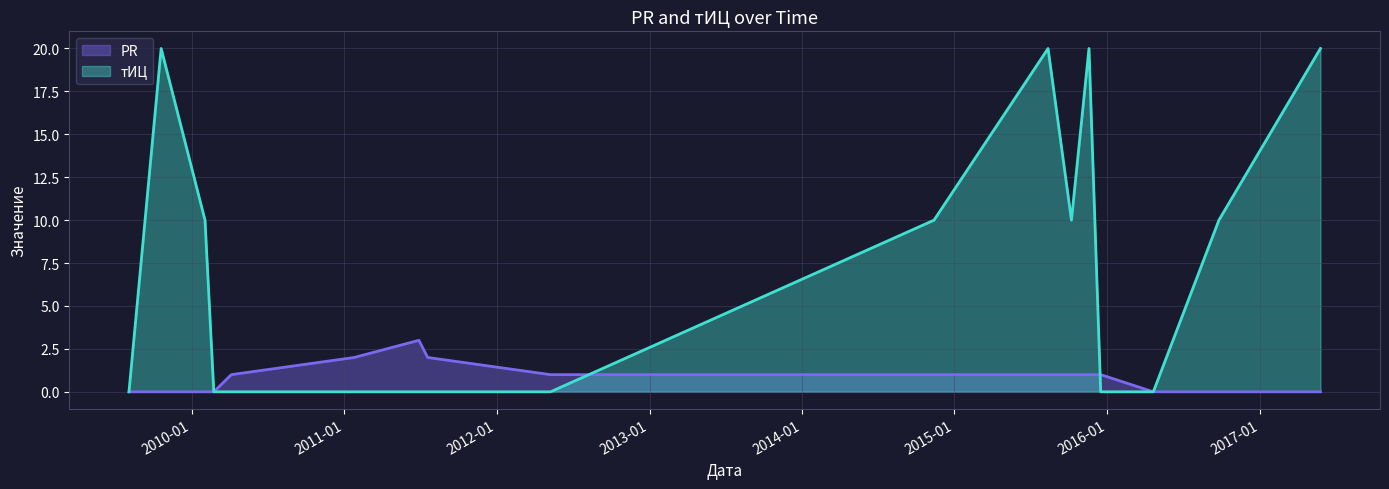

True or false: тИЦ has a value of 20 at 2009-10-20.

True